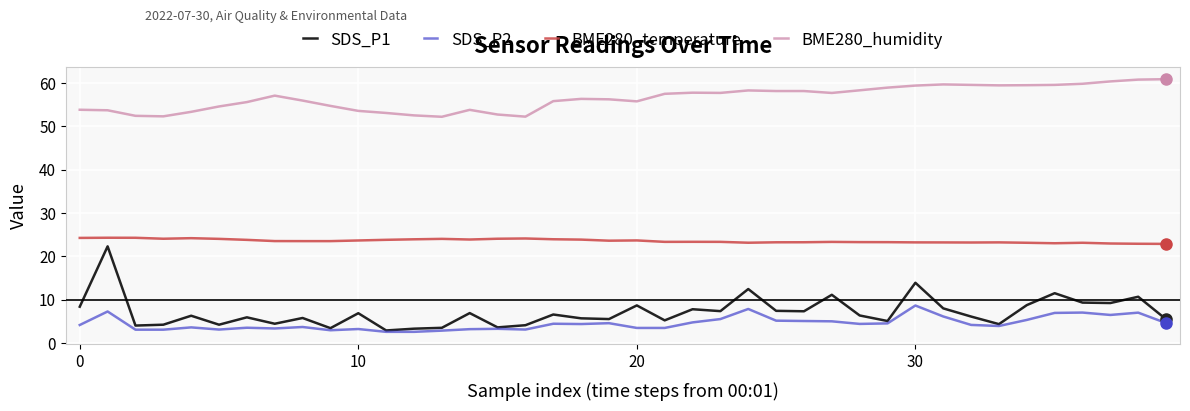

True or false: SDS_P2 and BME280_temperature cross at least once.

False